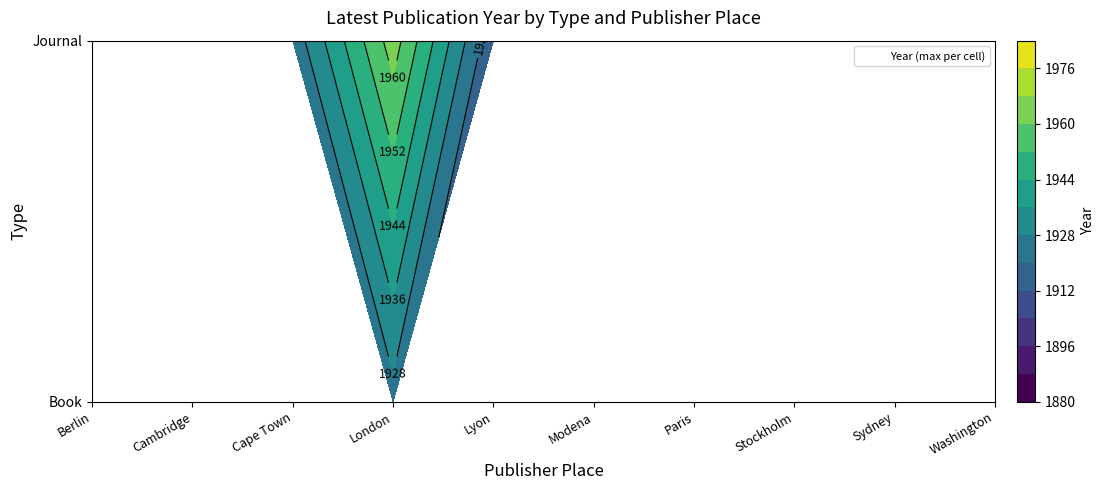

Rank the series by their maximum value, from lowest to highest.

Book, Journal